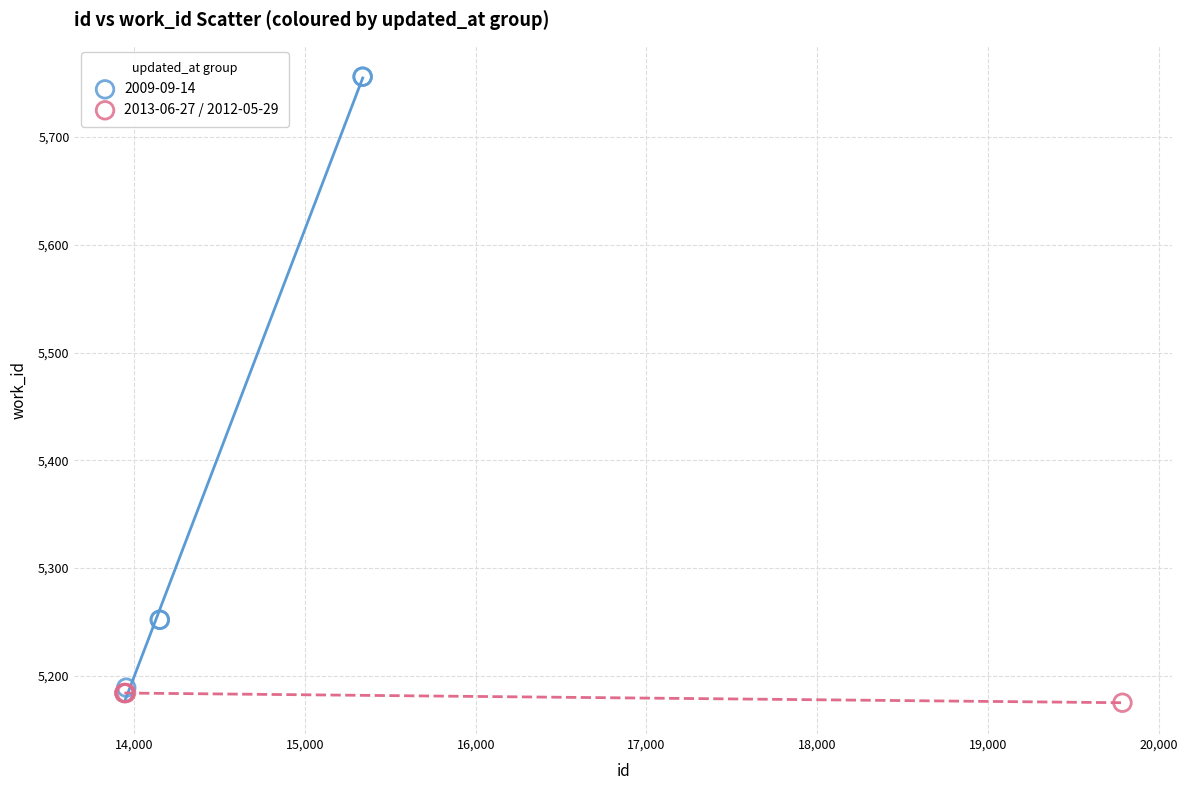

Which series reaches the maximum Y coordinate?

2009-09-14